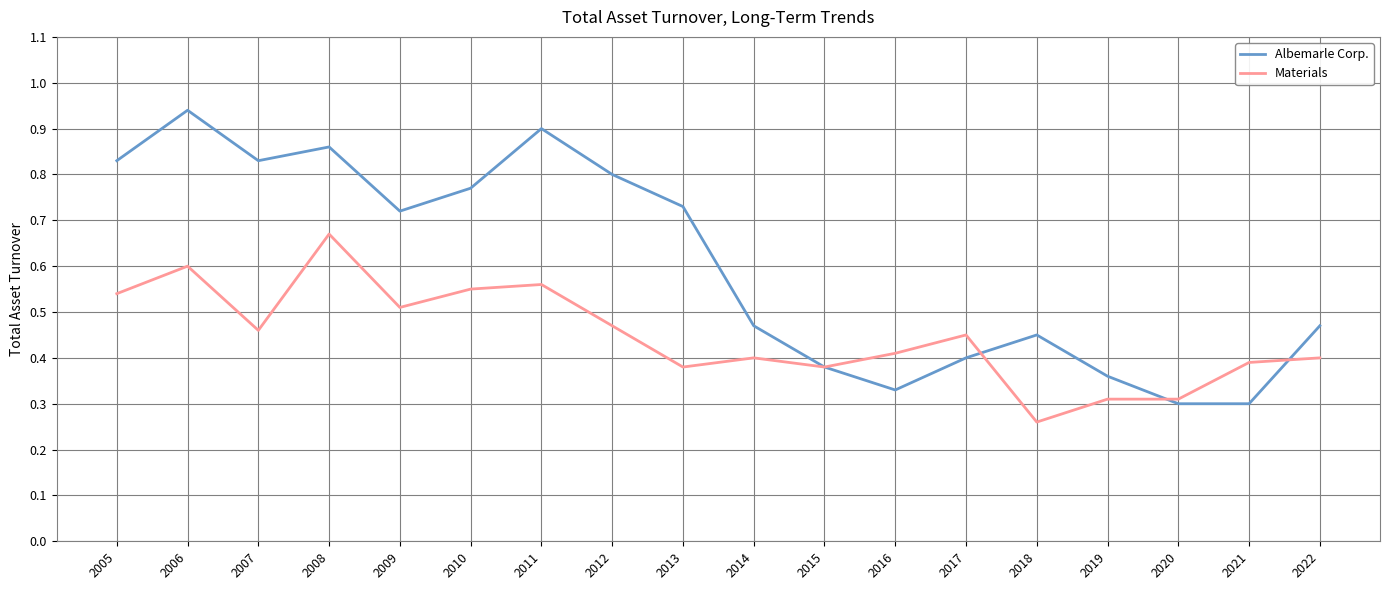

Which series has the largest total across all categories?

Albemarle Corp.